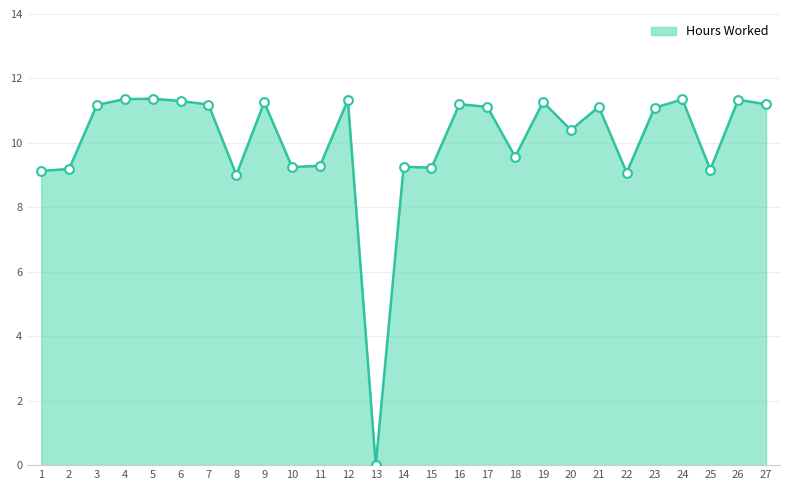

What is the ratio of the value at 18 to the value at 10?

1.0